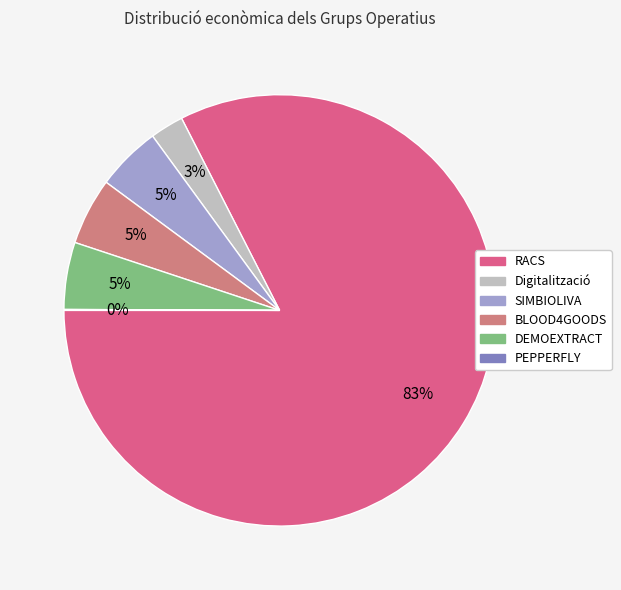

Which slice represents more than half of the pie?

RACS